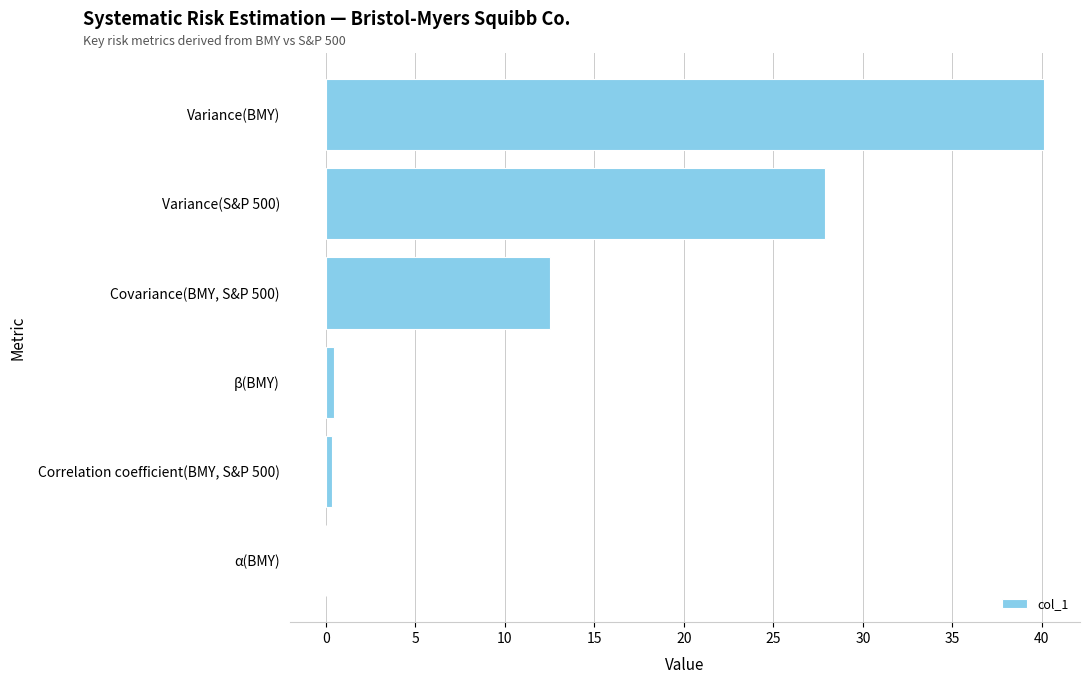

Are the bars grouped side by side (vs. stacked)?

No